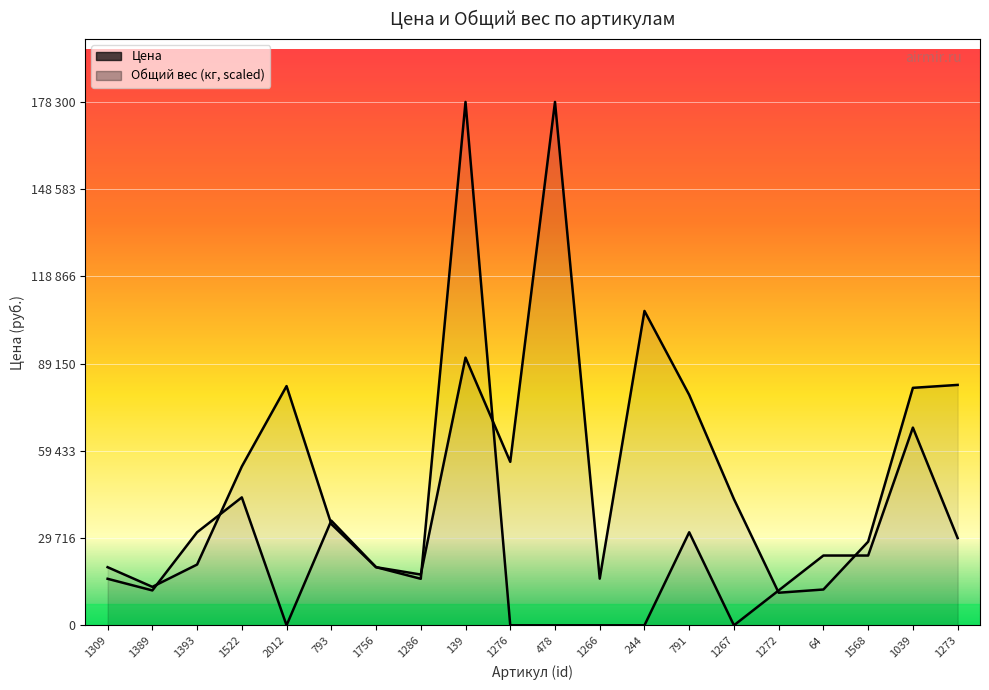

What position from the left is 1389?

2